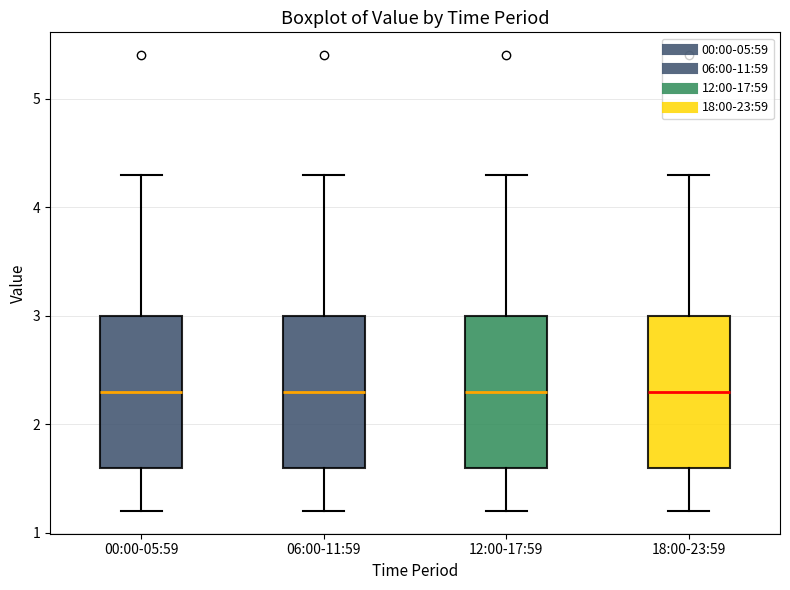

Where does the lower whisker of the box for 00:00-05:59 end on the y-axis? The values are not printed on the chart, so give them approximately, as read against the axis.

1.2